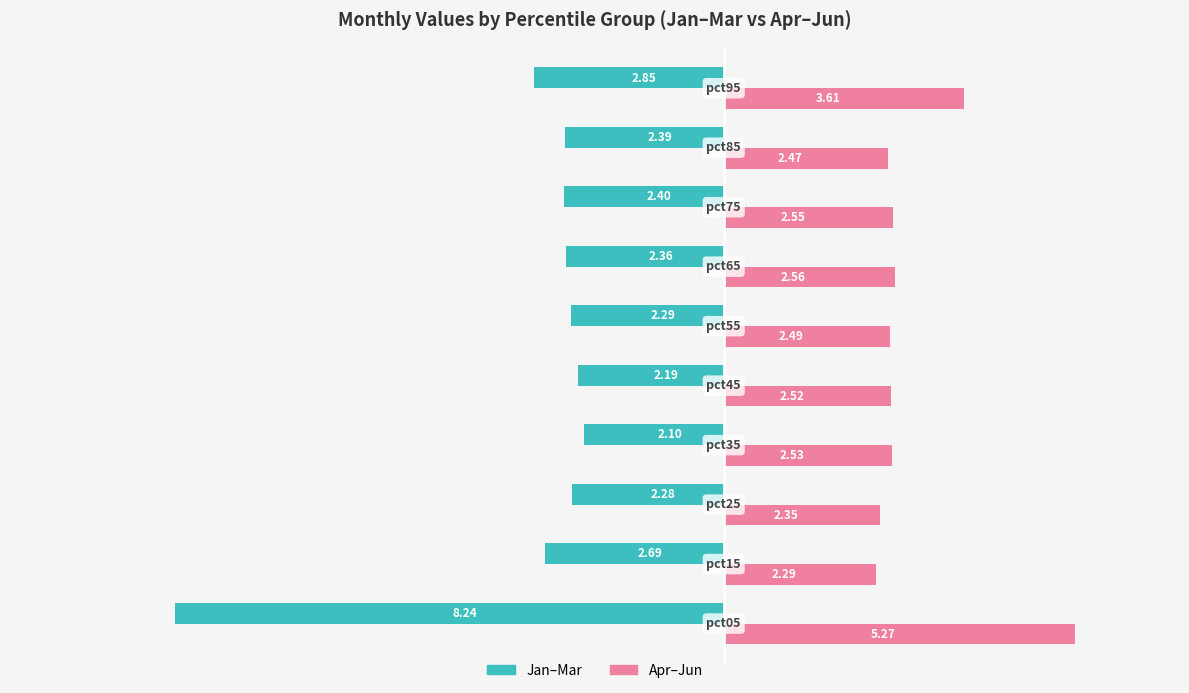

The Jan-Mar (Teal) series shows -2.4 at 4. True or false?

True